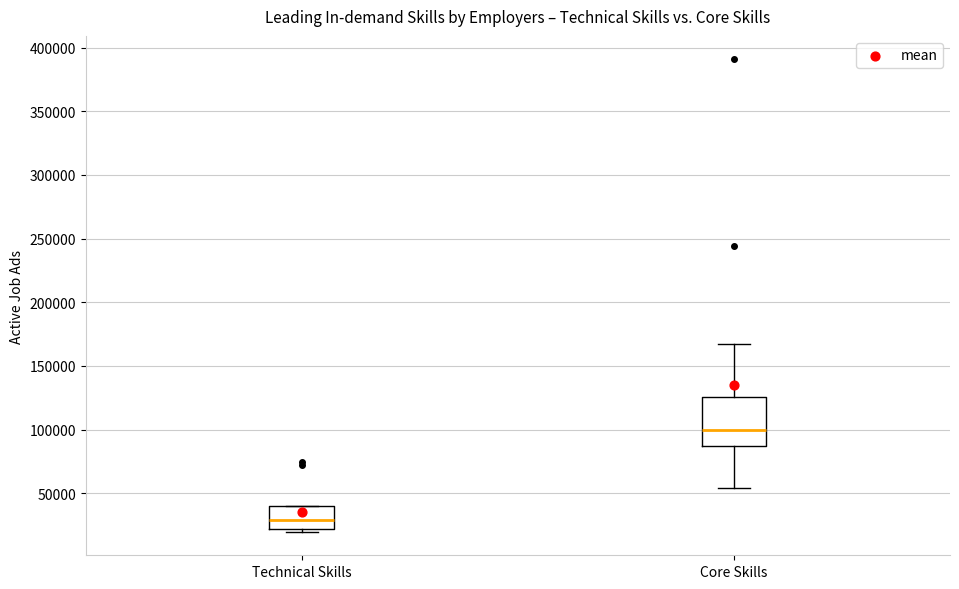

Reading left to right, transcribe this box plot: for each box, give where its median line is, the range the box spans, and where its two whiskers end, as read against the y-axis. The values are not printed on the chart, so give them approximately, as read against the axis.

Technical Skills: median 30000, box 20000 to 40000, whiskers 20000 (just below the box's lower edge) to 40000
Core Skills: median 100000, box 85000 to 125000, whiskers 55000 to 165000